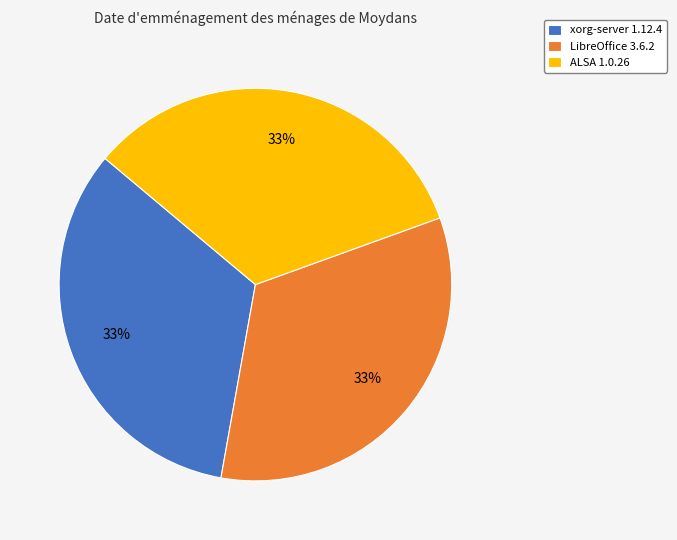

The LibreOffice 3.6.2 slice represents 33% of the pie. True or false?

True